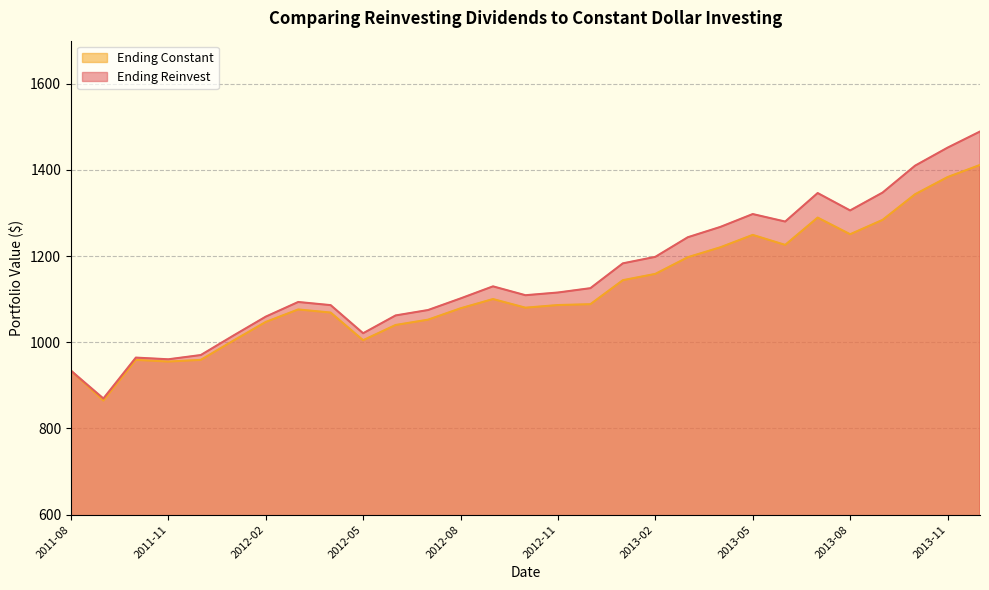

What position from the left is 2011-08?

1